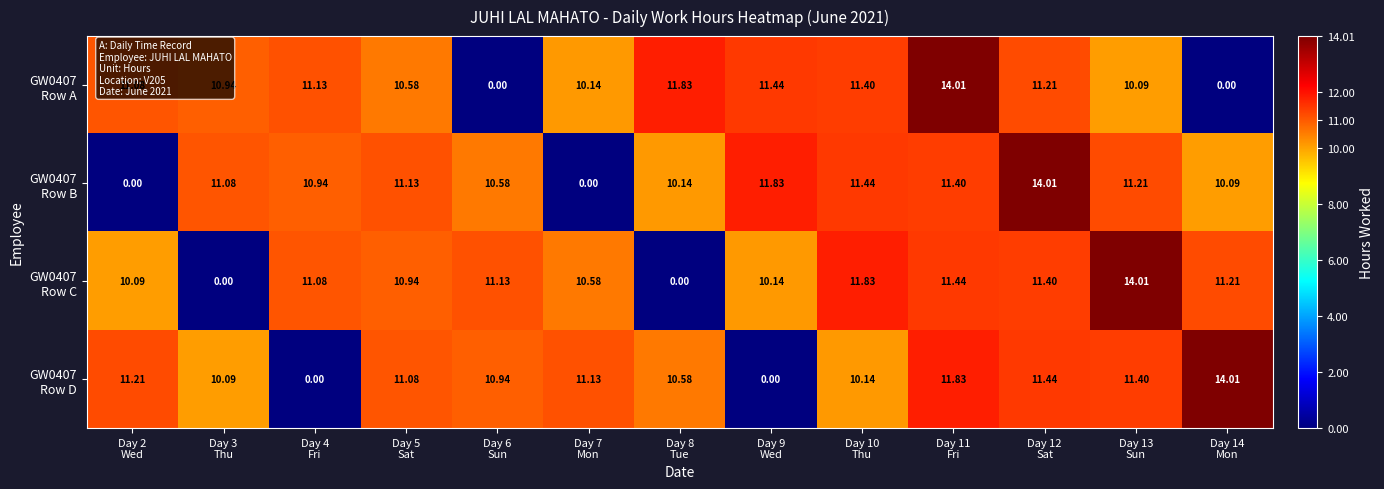

Rank the series at Day 8 Tue from lowest to highest value.

GW0407 Row C, GW0407 Row B, GW0407 Row D, GW0407 Row A